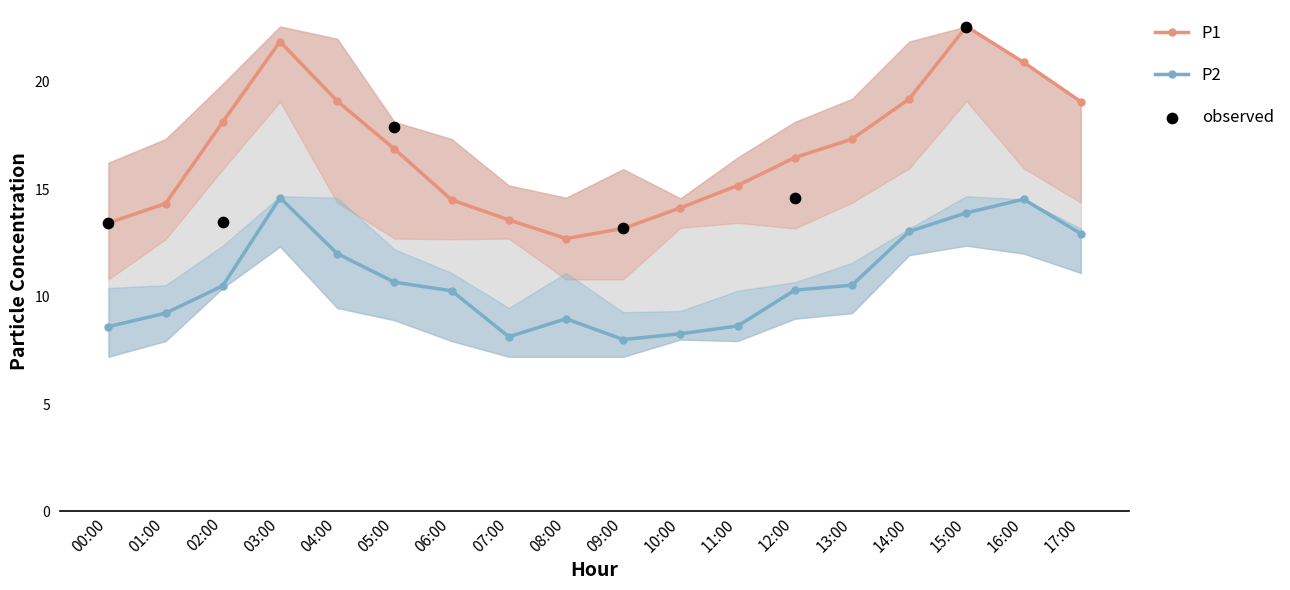

What are all the series names shown in the legend?

P1, P2